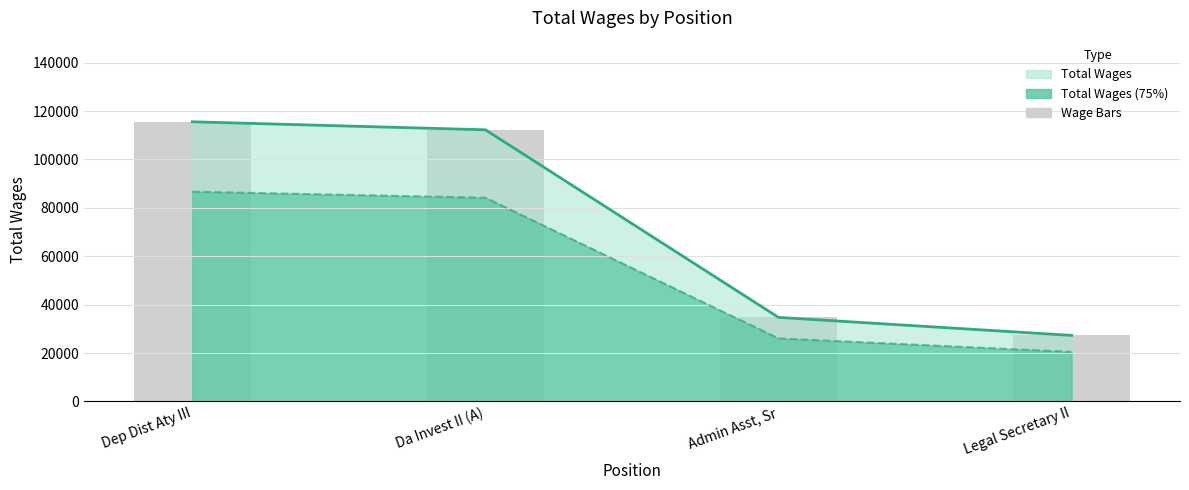

Which series has the widest spread of values?

Total Wages (line)